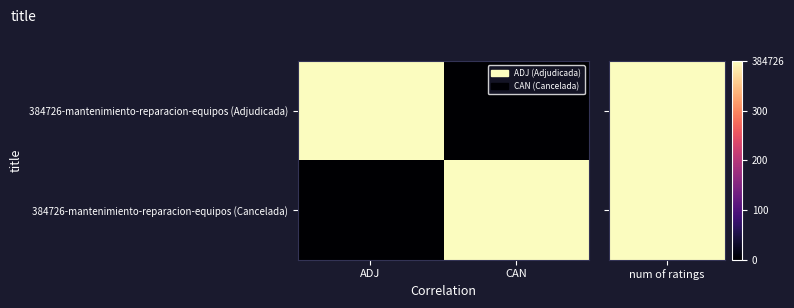

At how many categories does at least one series exceed 0?

2